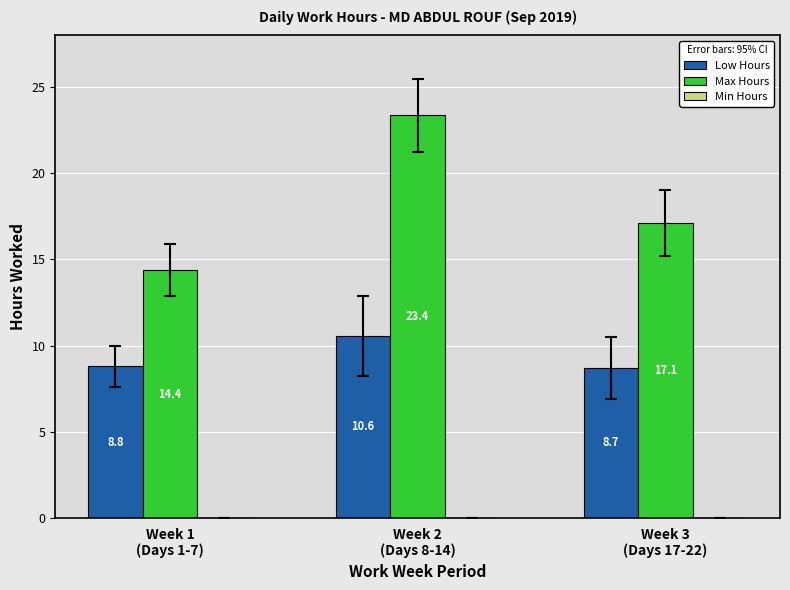

At how many categories does at least one series exceed 8?

3